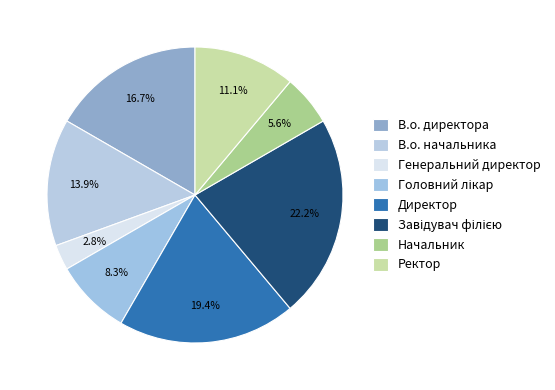

To the nearest percent, what is the difference between the largest and smallest slice percentages?

19%